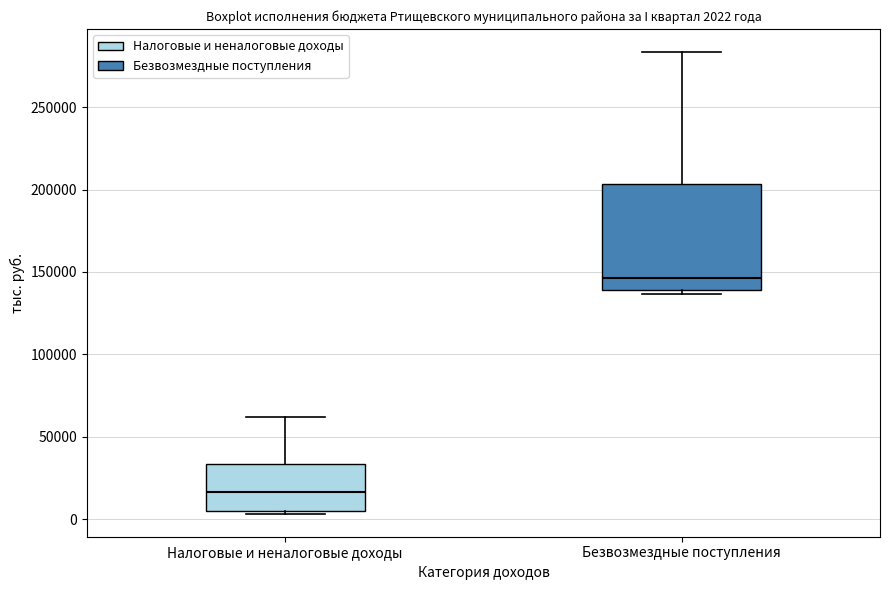

Which box's median line is the highest?

Безвозмездные поступления